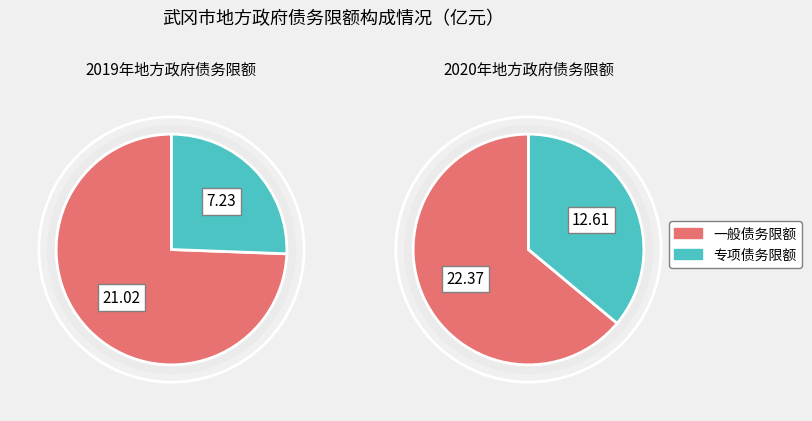

Which has a higher value, 一般债务限额 or 专项债务限额?

一般债务限额